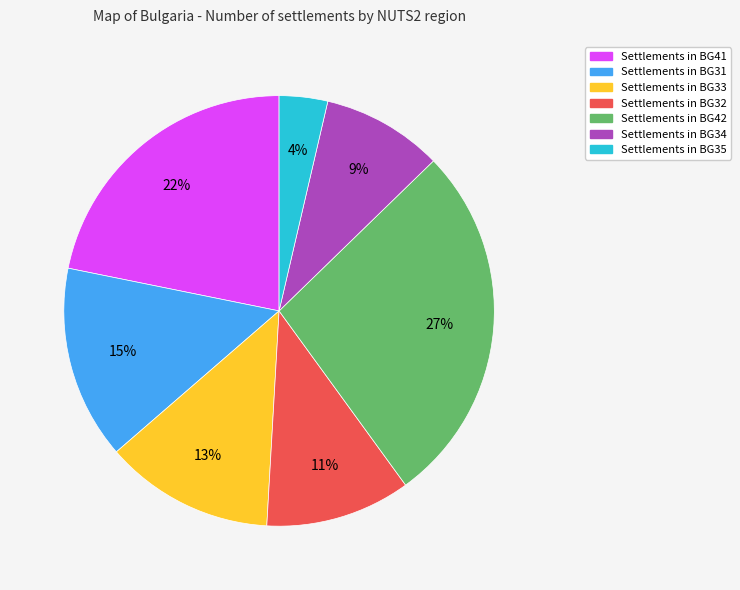

Is there any slice that represents more than half of the pie?

No